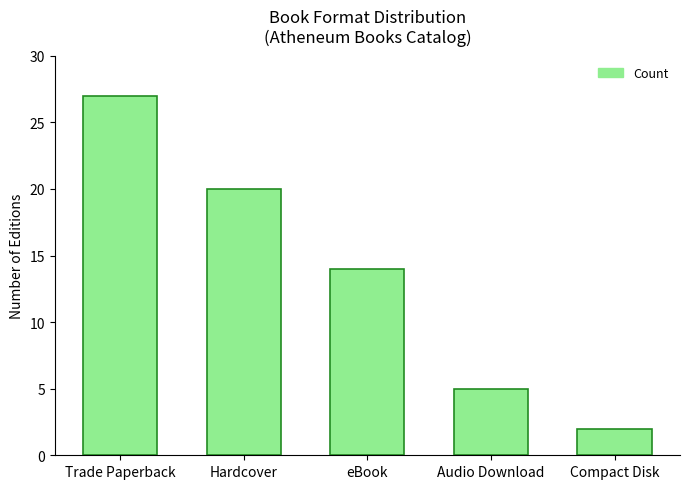

What is the difference between the maximum and minimum values?

25